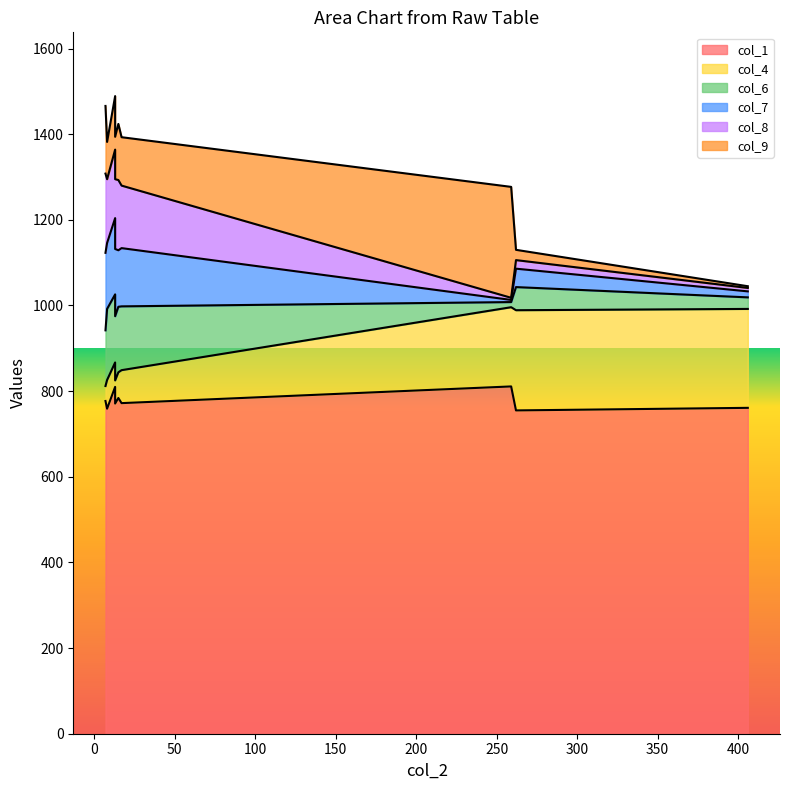

At how many categories does at least one series exceed 402?

9